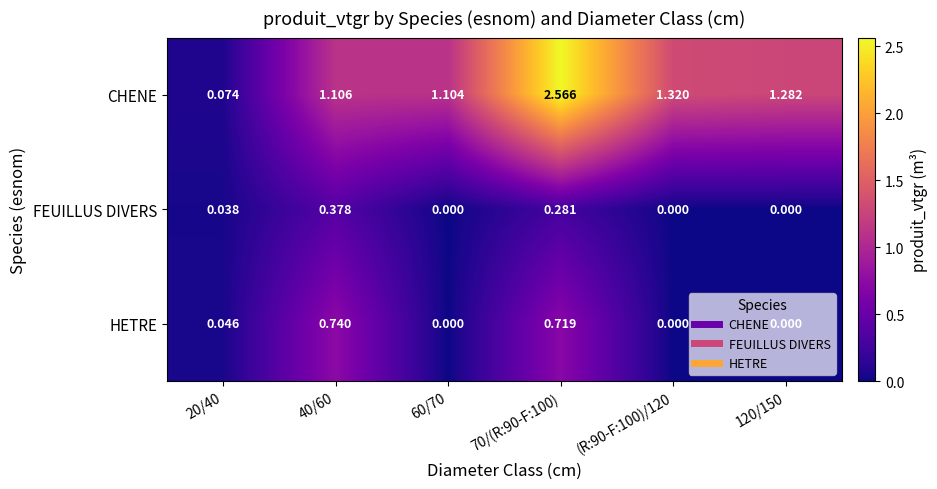

Which series has the largest total across all categories?

CHENE